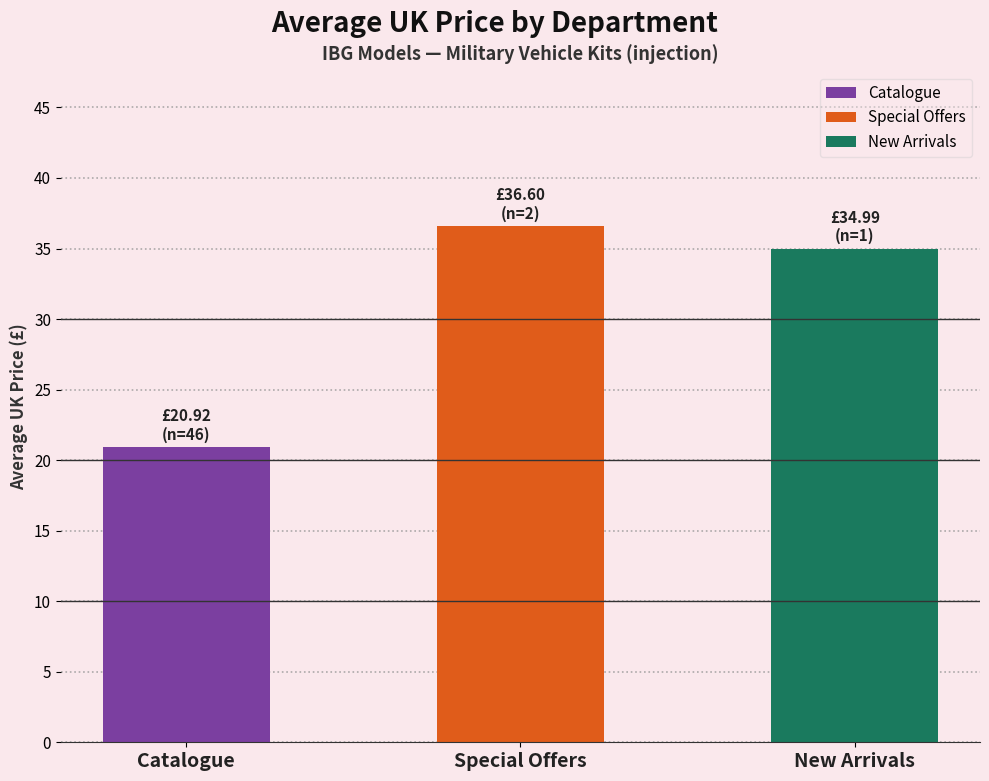

Are the bars horizontal?

No